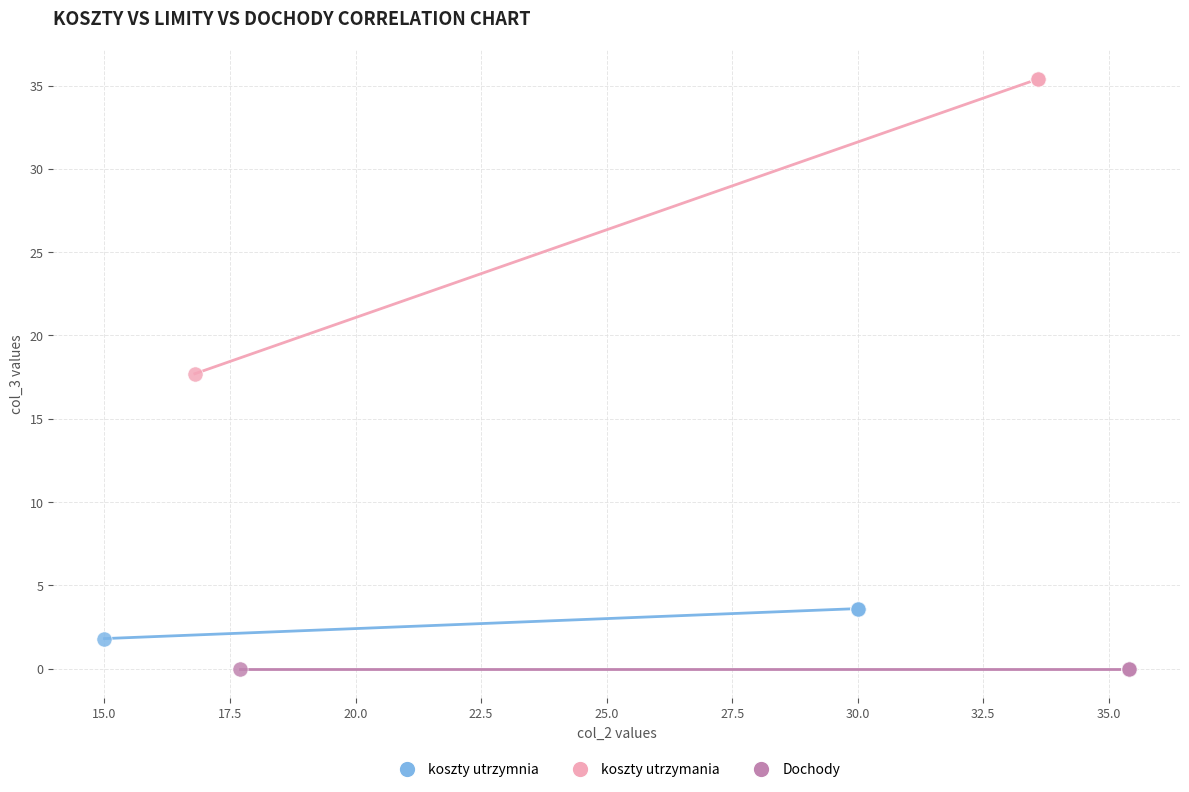

Which series reaches the maximum Y coordinate?

koszty utrzymania